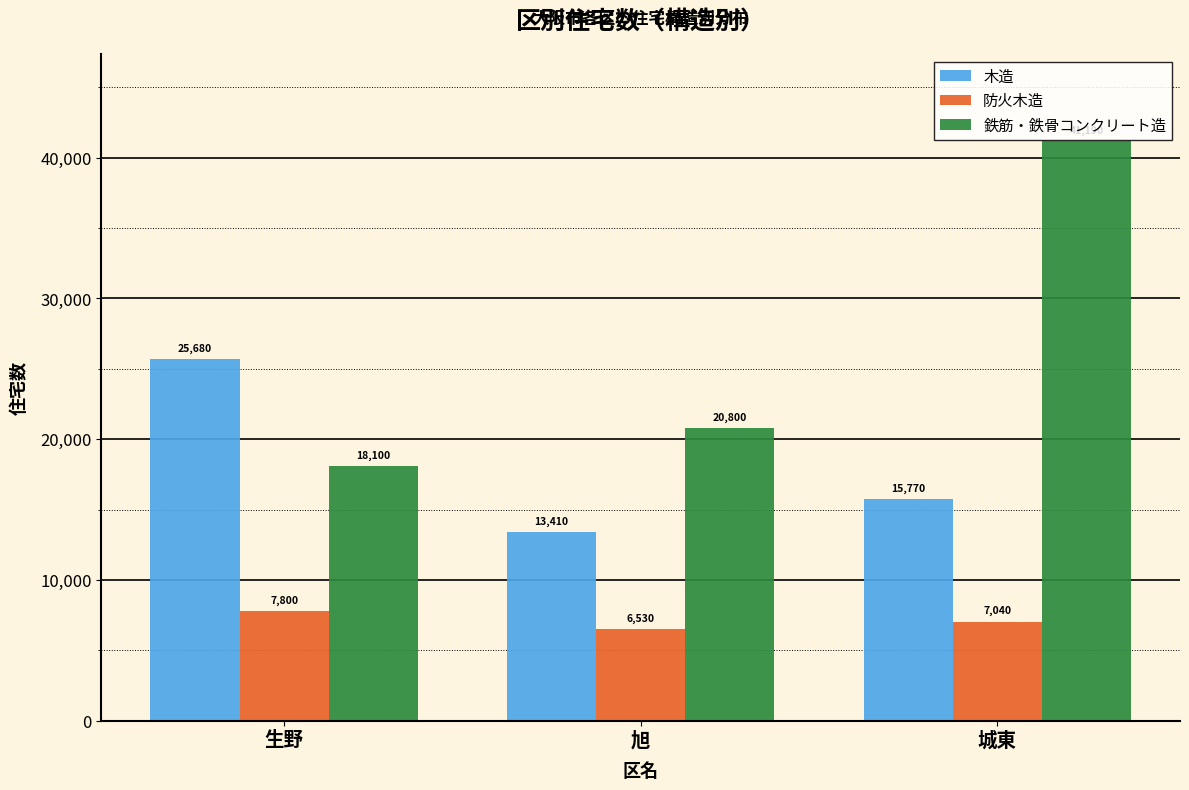

Reading left to right, what are all the values shown in this chart?

木造: 生野=25680	旭=13410	城東=15770
防火木造: 生野=7800	旭=6530	城東=7040
鉄筋・鉄骨コンクリート造: 生野=18100	旭=20800	城東=41190